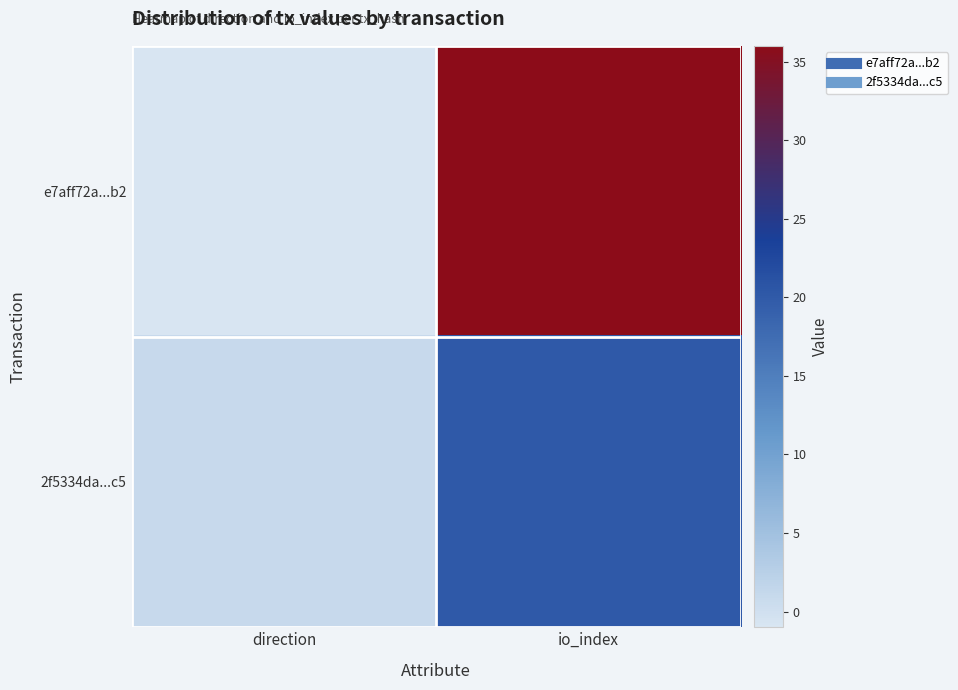

Reading left to right, list all the values displayed in this chart.

e7aff72a...b2: direction=-1	io_index=36
2f5334da...c5: direction=1	io_index=20